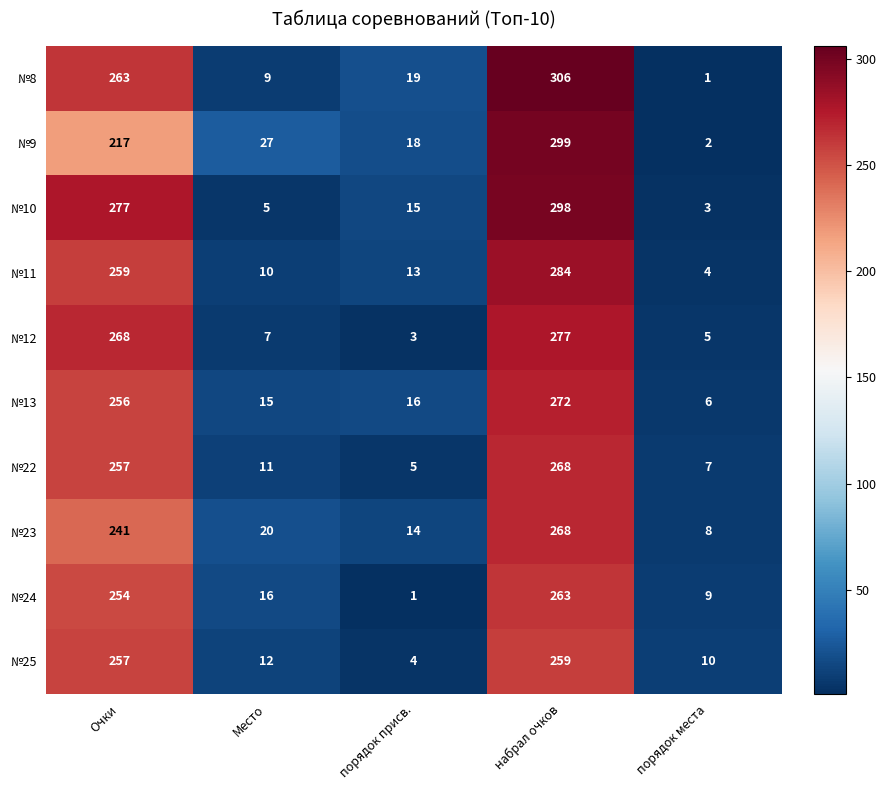

Rank the series at порядок присв. from highest to lowest value.

№8, №9, №13, №10, №23, №11, №22, №25, №12, №24